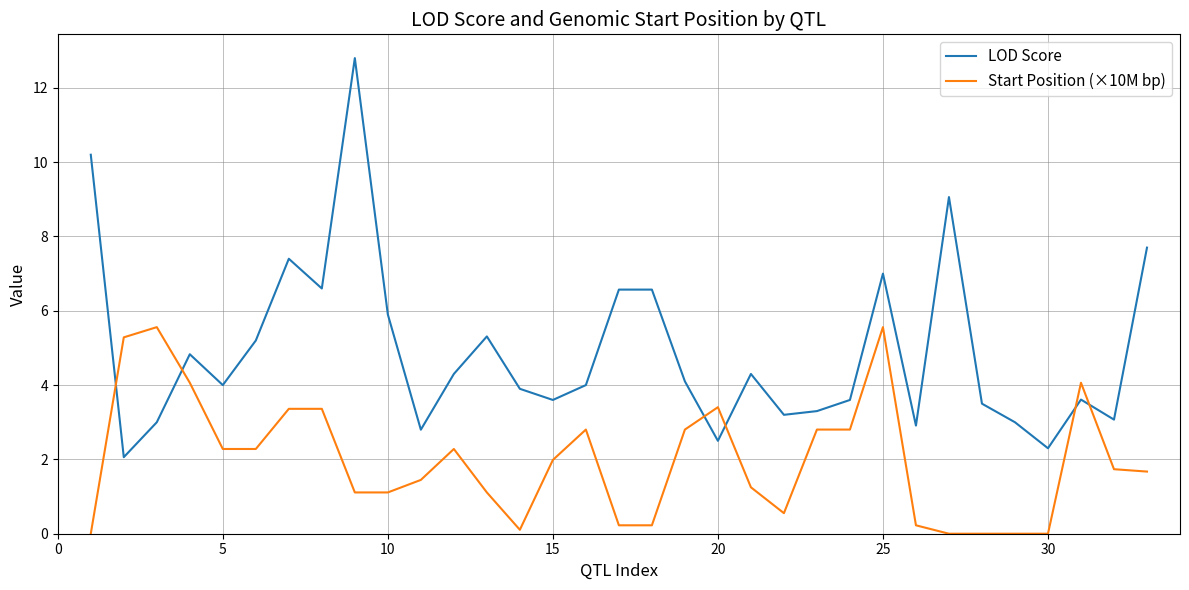

Which series has the largest range (max minus min)?

LOD Score